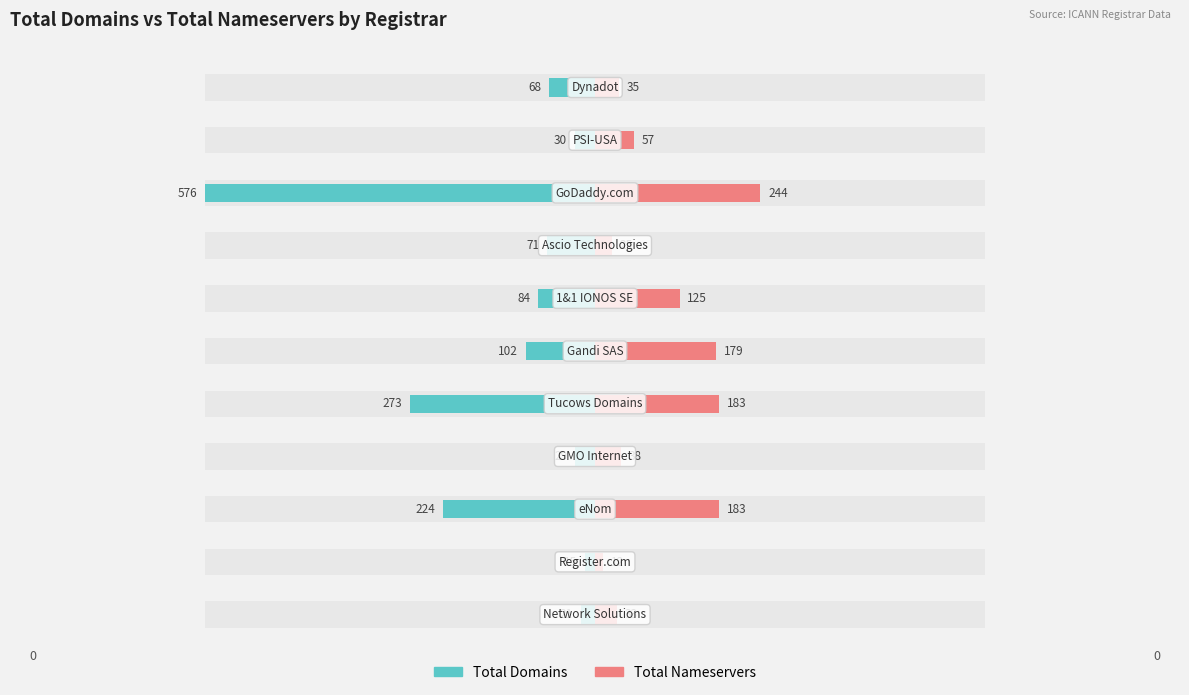

What is the value of the total-domains bar at the 3rd from the left?

-224